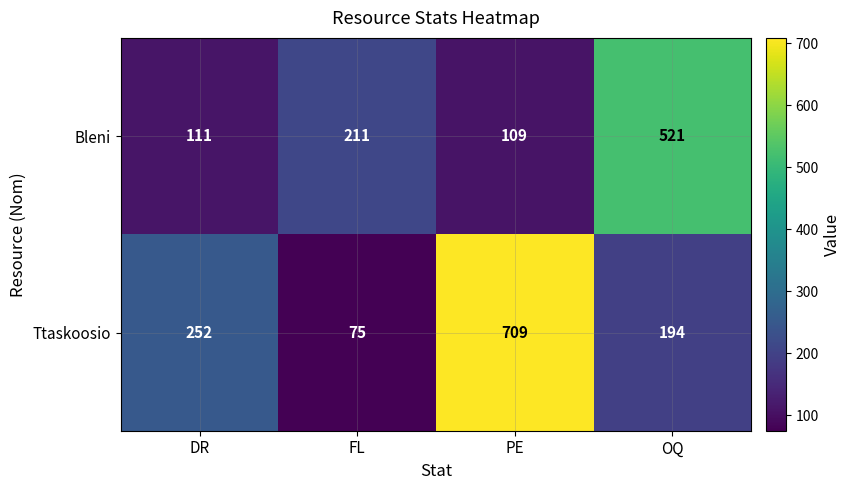

Reading left to right, extract all data points from this chart.

Bleni: 111	211	109	521
Ttaskoosio: 252	75	709	194